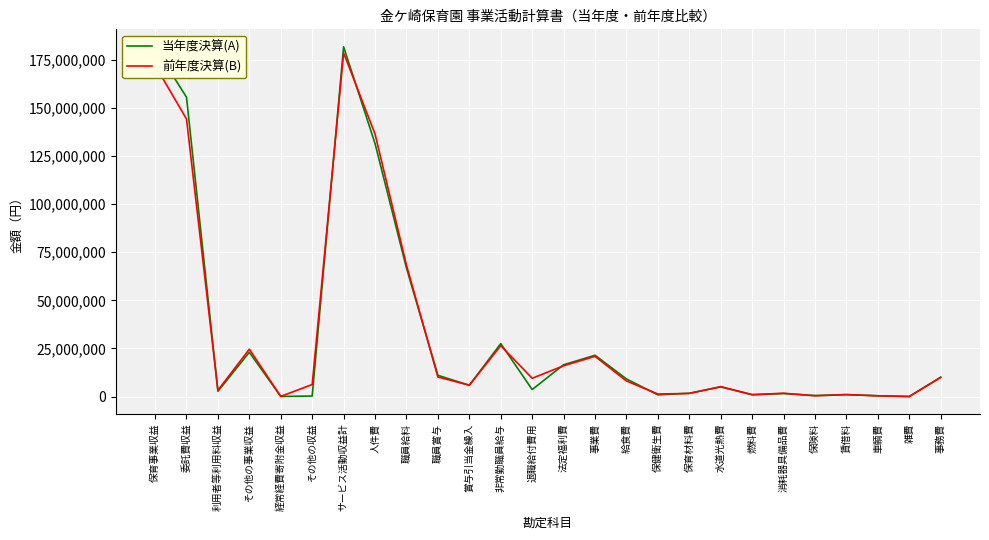

Which series has the largest range (max minus min)?

当年度決算(A)